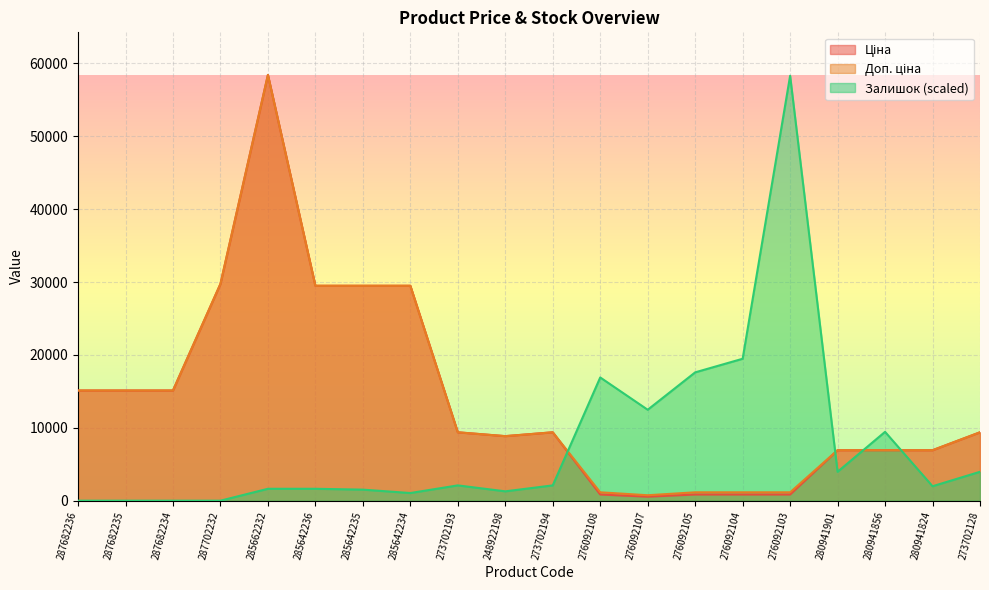

In Залишок, how many points are lower than both neighbors (excluding endpoints)?

5